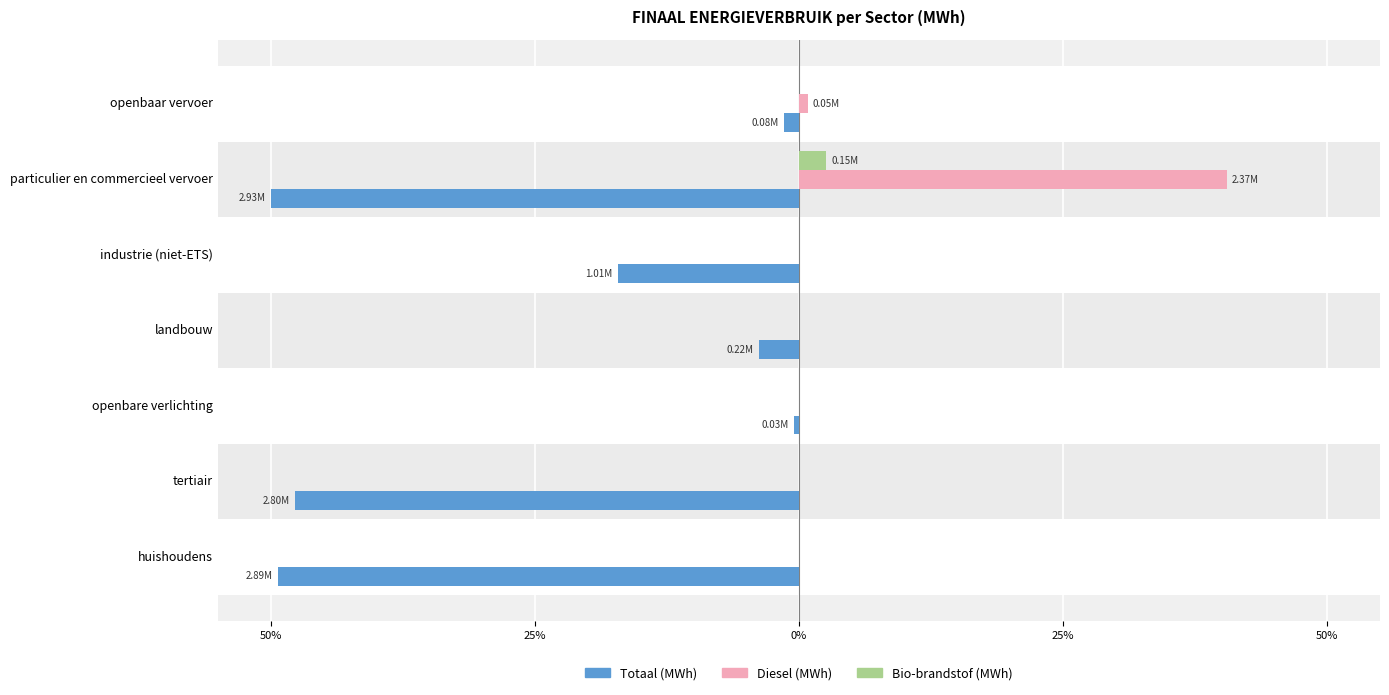

What are all the series names shown in the legend?

Totaal (MWh), Diesel (MWh), Bio-brandstof (MWh)